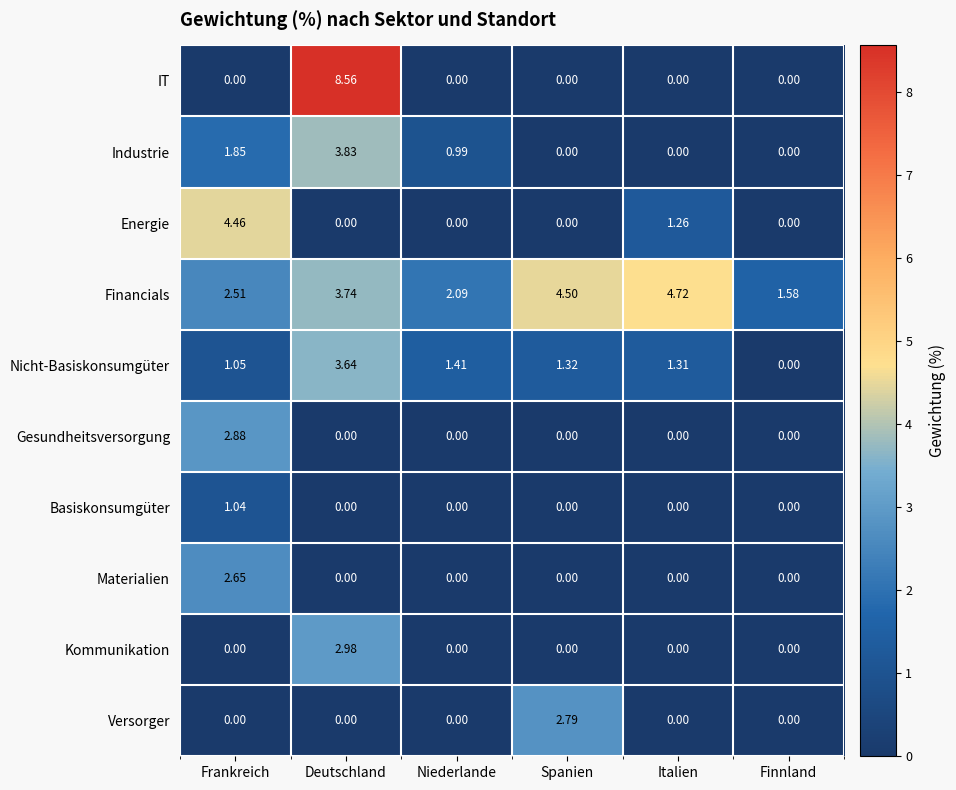

How many categories are shown in the chart?

6